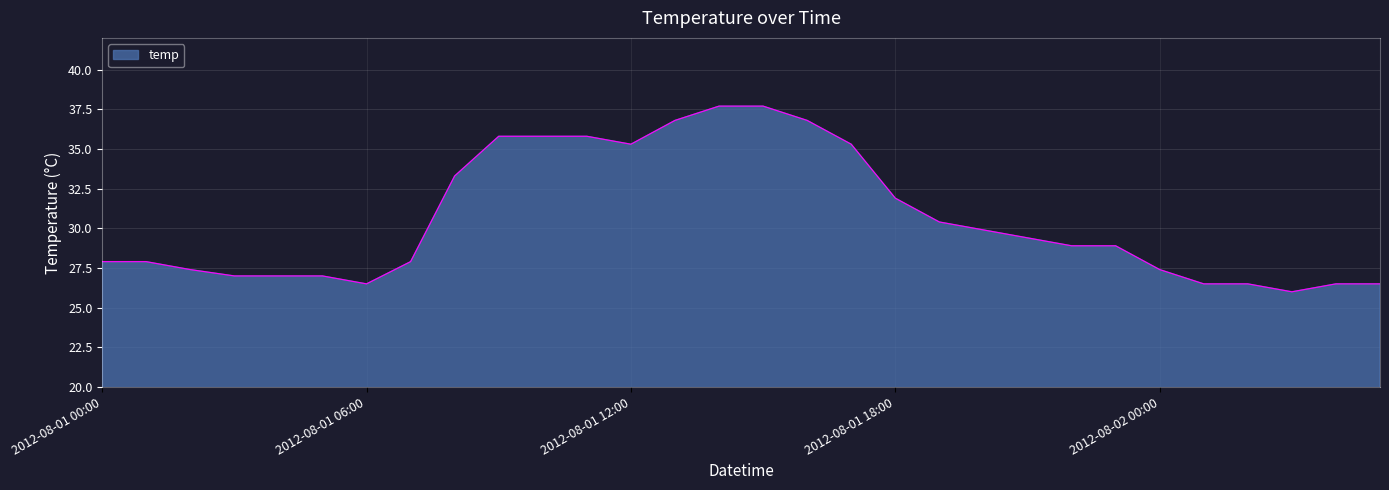

Reading left to right, extract all data points from this chart.

27.9	27.9	27.4	27.0	27.0	27.0	26.5	27.9	33.3	35.8	35.8	35.8	35.3	36.8	37.7	37.7	36.8	35.3	31.9	30.4	29.9	29.4	28.9	28.9	27.4	26.5	26.5	26.0	26.5	26.5